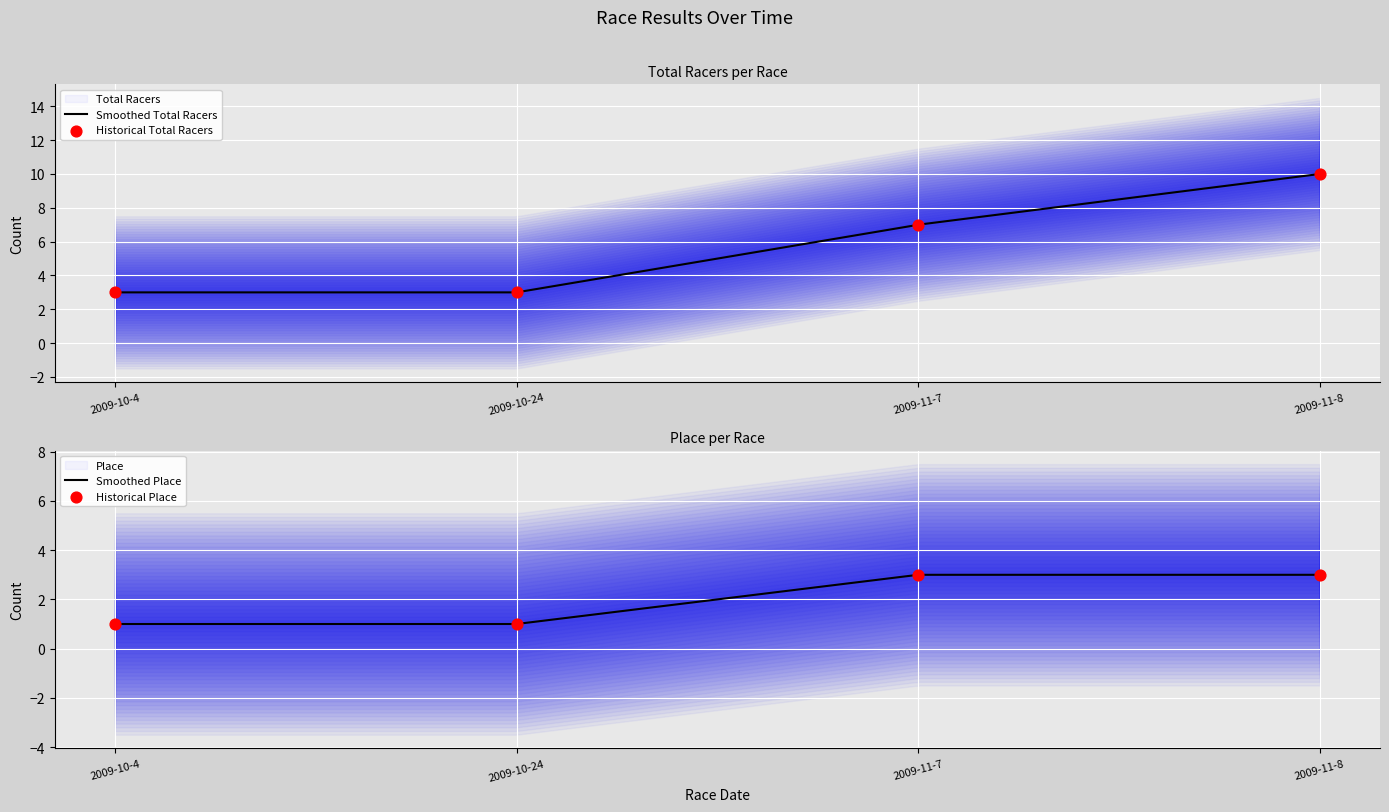

Which series contains the lowest Y value?

Place